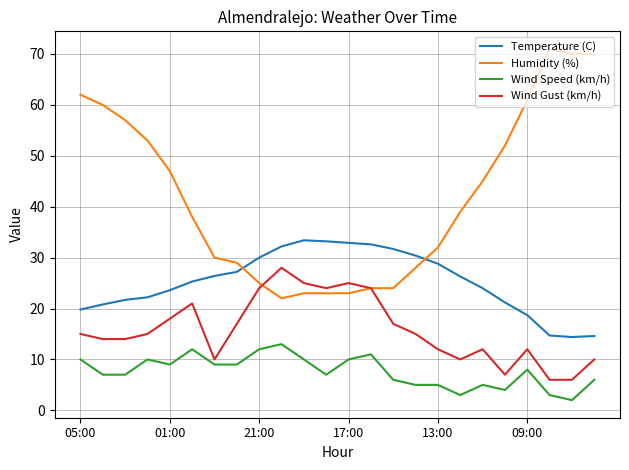

What are all the series names shown in the legend?

Temperature (C), Humidity (%), Wind Speed (km/h), Wind Gust (km/h)